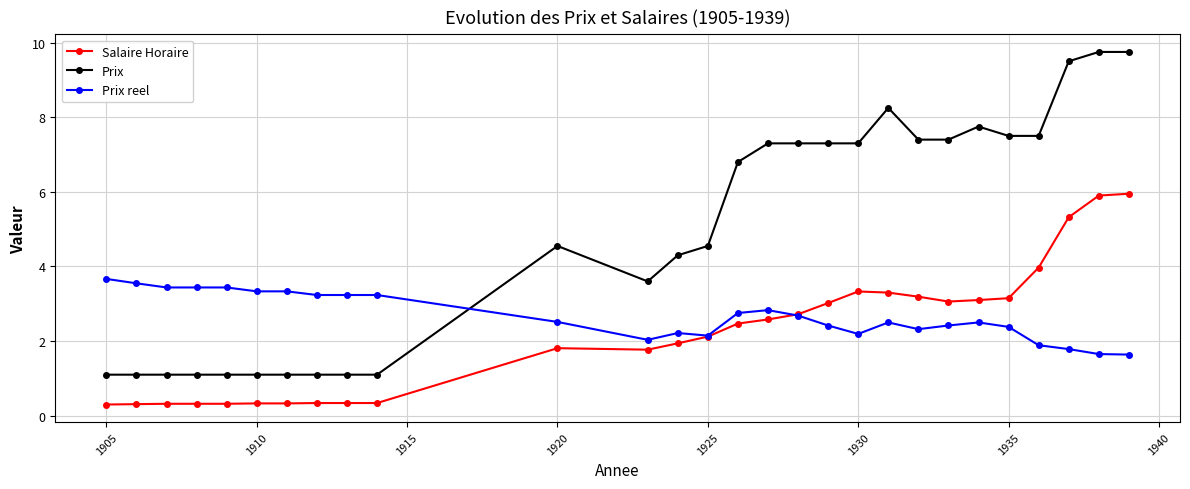

After their last crossing, which series has the higher values: Prix or Prix reel?

Prix